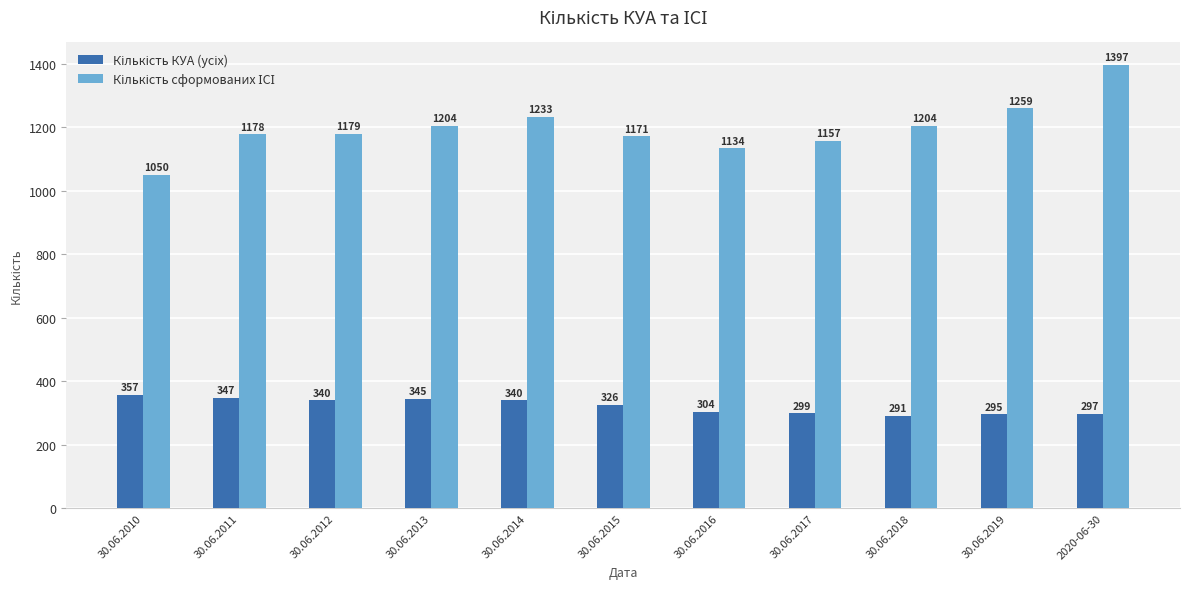

At which category is the sum across all series the highest?

2020-06-30